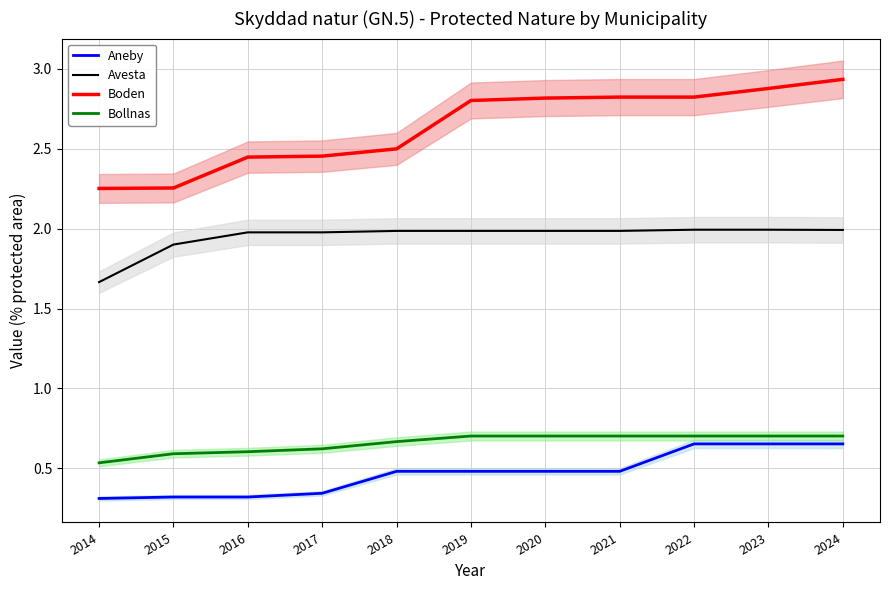

What is the value of the Aneby point at the 5th from the left?

0.5